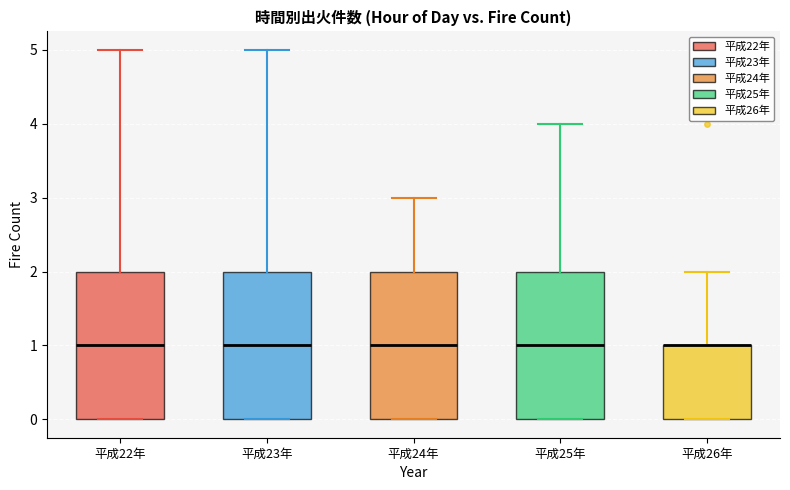

Where is the lower edge of the box for 平成26年 on the y-axis? The values are not printed on the chart, so give them approximately, as read against the axis.

0